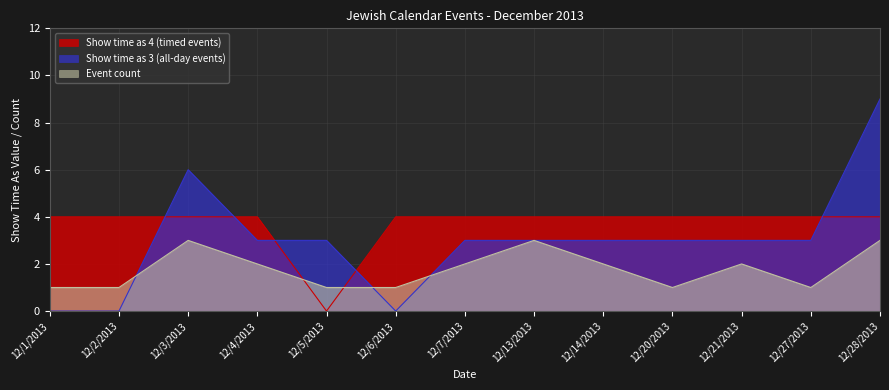

What is the sum of the Show time as 3 (all-day events) values at 12/1/2013 and 12/21/2013?

3